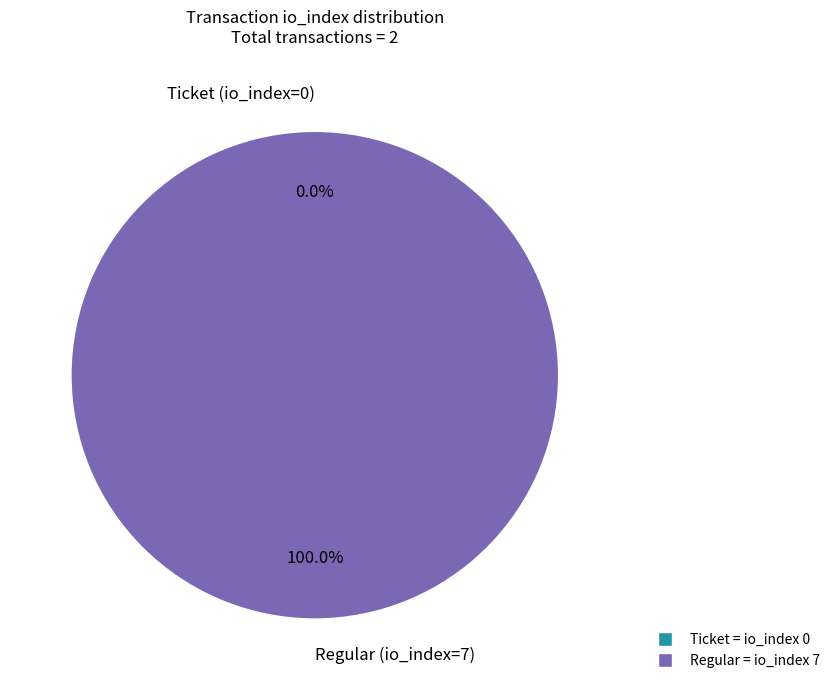

Do Ticket (io_index=0) and Regular (io_index=7) together represent more than half of the pie?

Yes